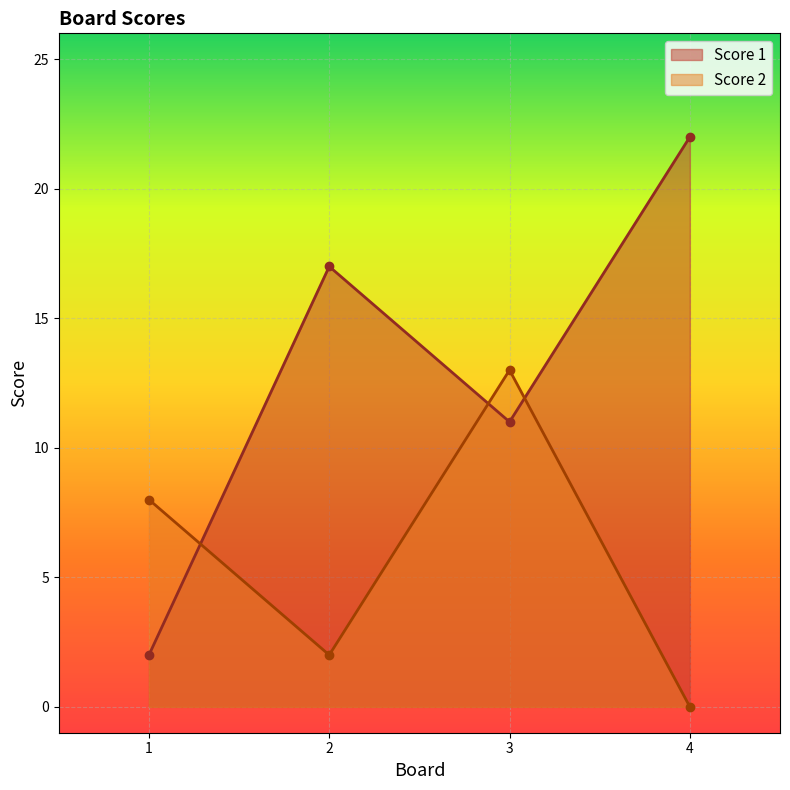

Where is the first local maximum for Score 2?

3